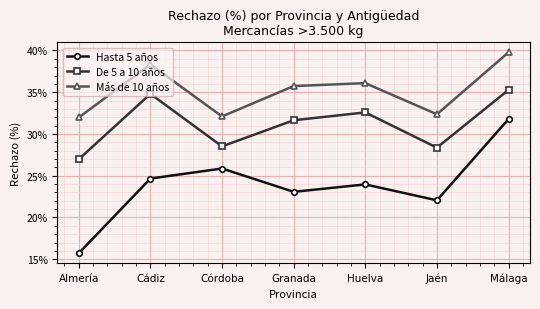

Where is Hasta 5 años nearest to the value 0?

Almería